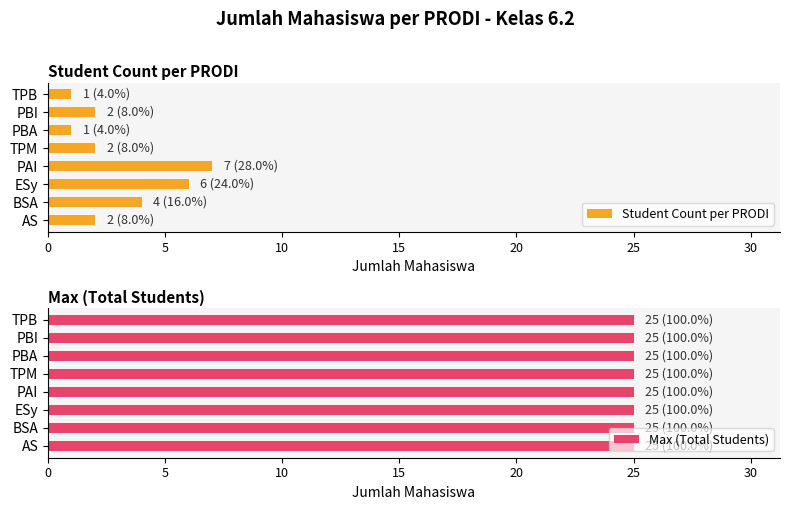

Which series has the largest range (max minus min)?

Student Count per PRODI